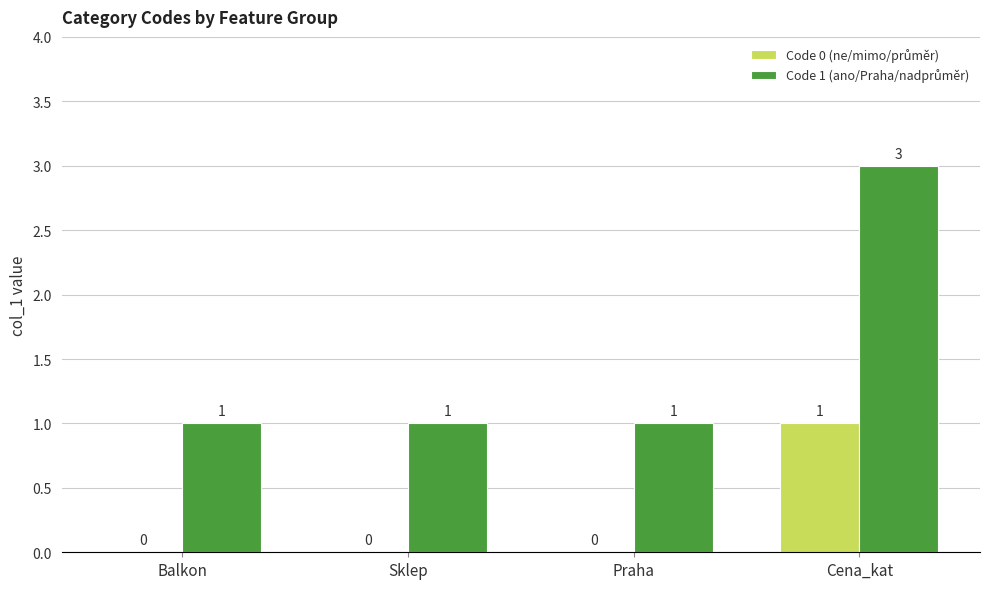

At which category is the sum across all series the highest?

Cena_kat